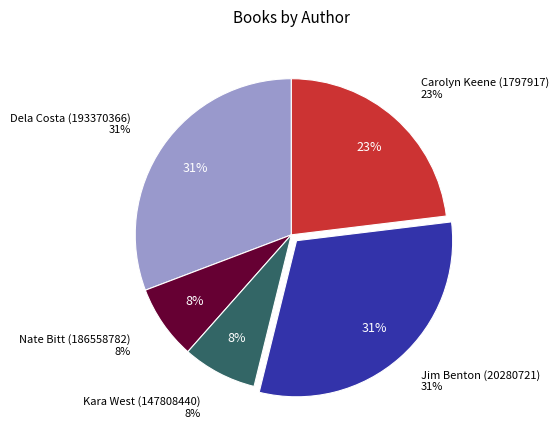

Is it true that Carolyn Keene (1797917) is 23% of the pie?

True